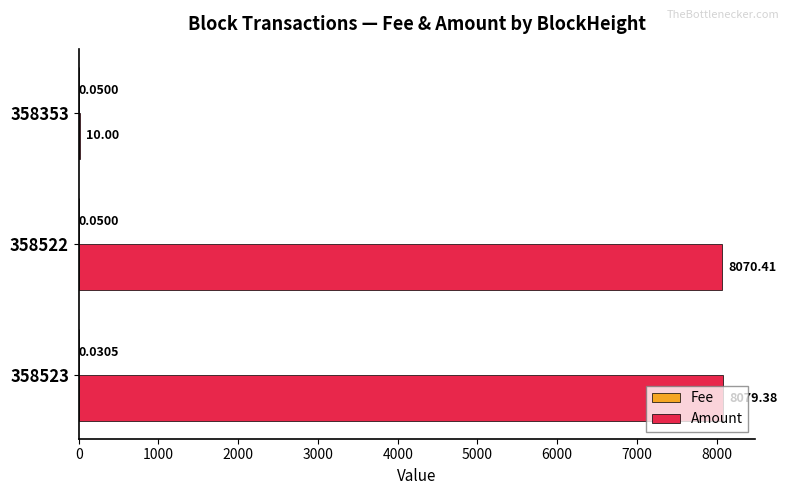

Between 358523 and 358353, which series saw the biggest shift?

Amount